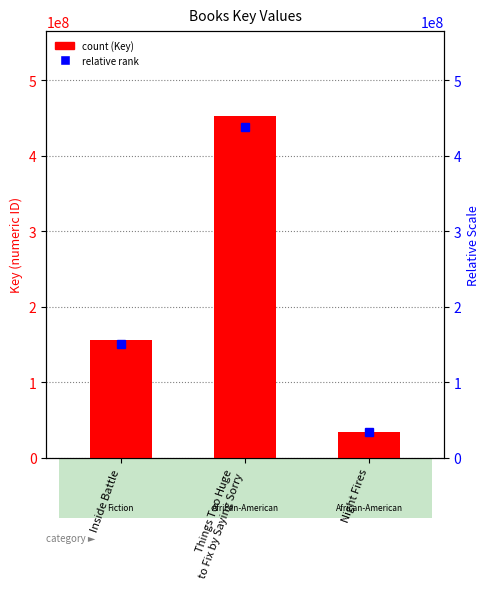

Is it true that the value at Things Too Huge
to Fix by Saying Sorry is 788899245?

False